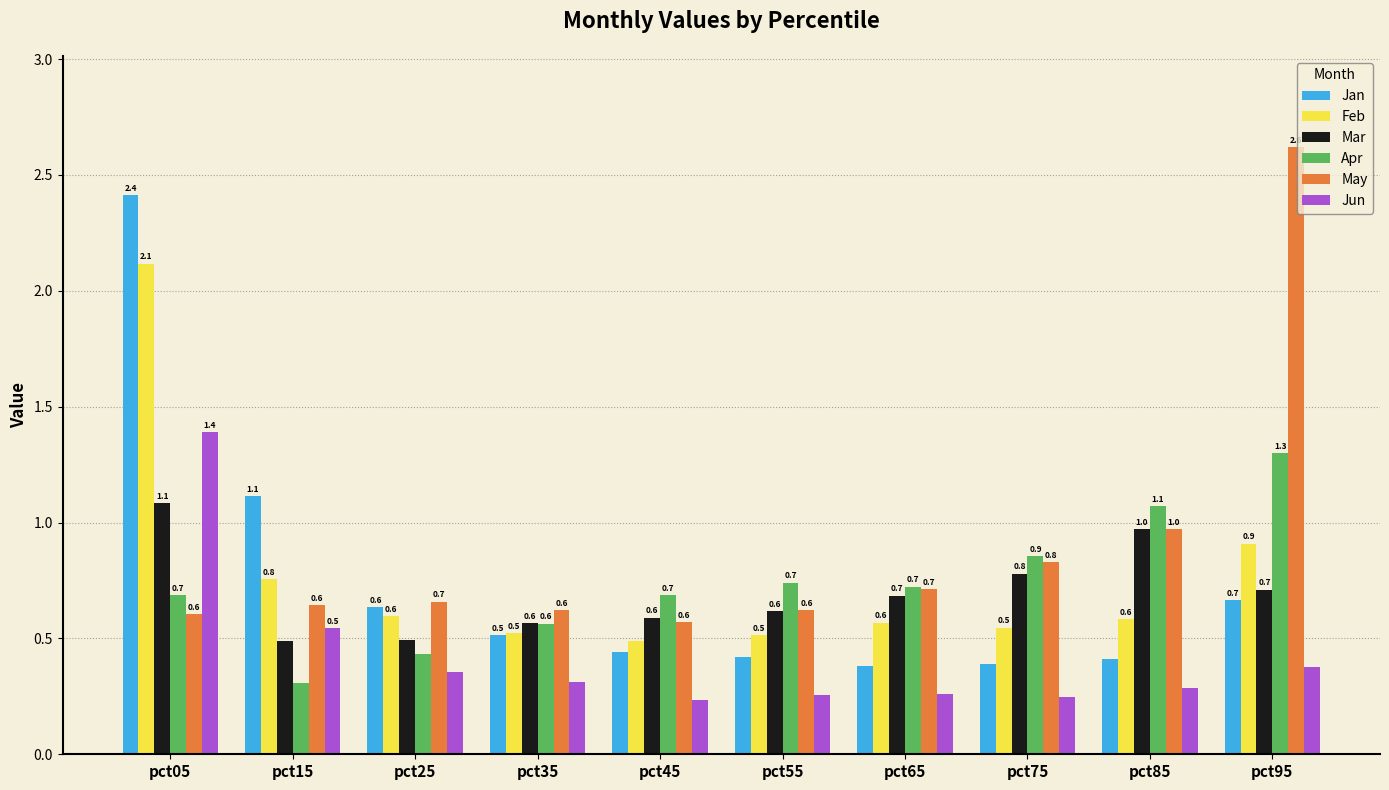

At which label does Mar reach its peak?

pct05